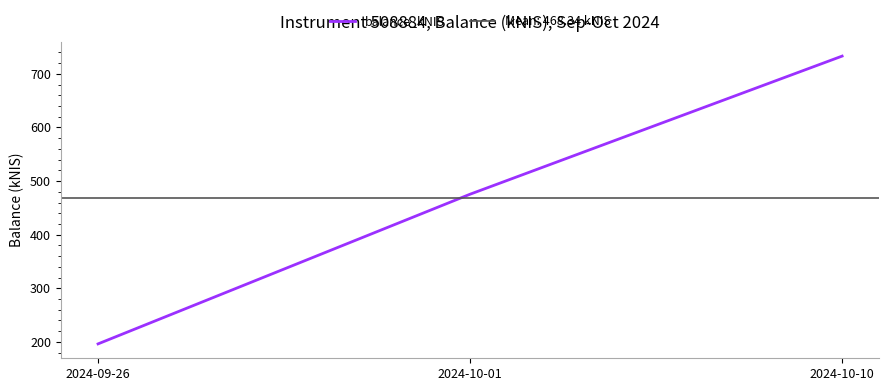

Where does the data first go above 475?

2024-10-01